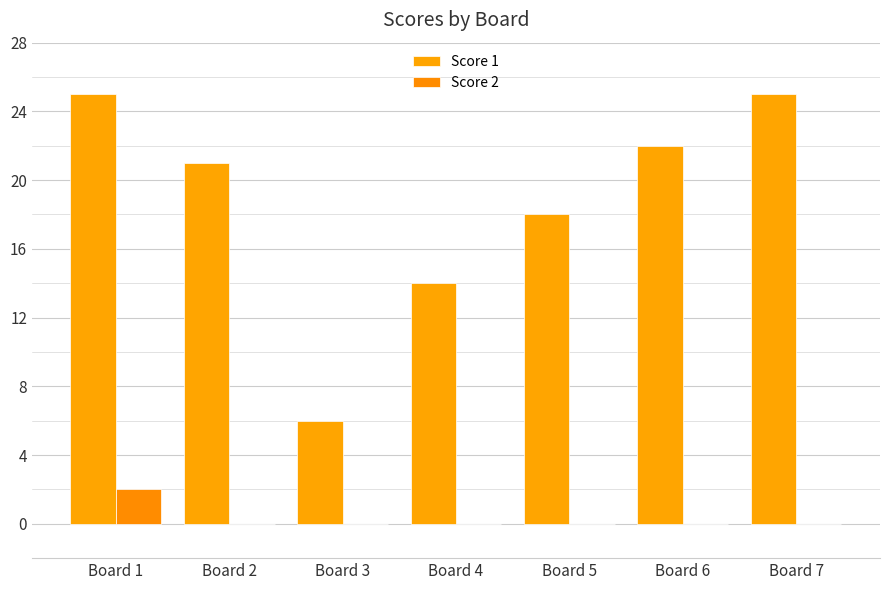

What is the difference between the Score 1 values at Board 4 and Board 1?

11